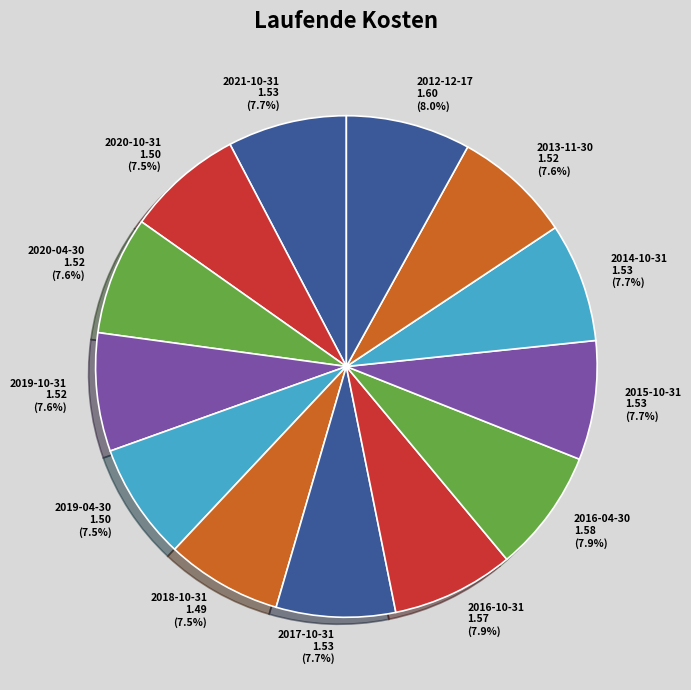

Is there a majority slice in this chart?

No